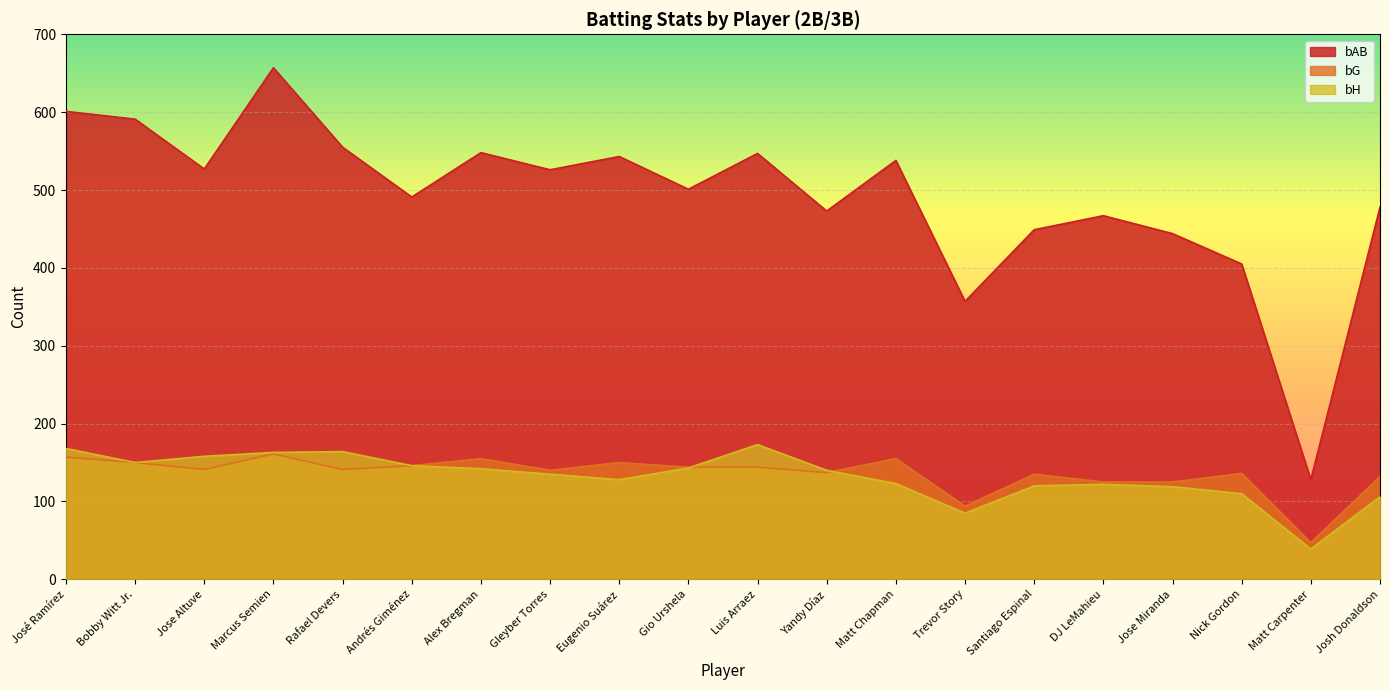

What is the total value across all series at DJ LeMahieu?

714